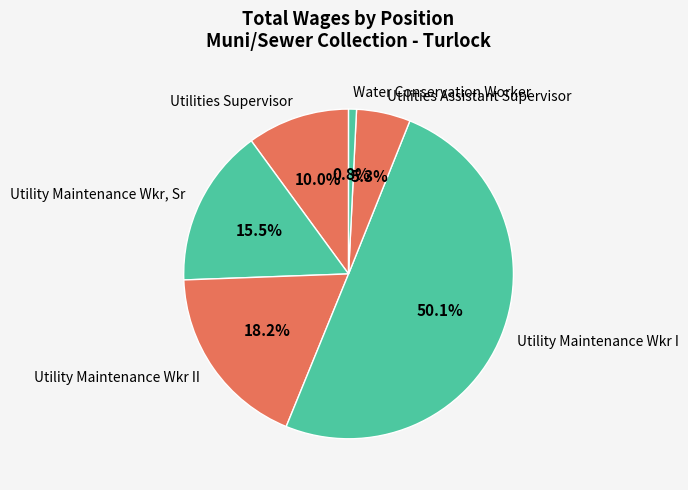

Which slice is the largest?

Utility Maintenance Wkr I